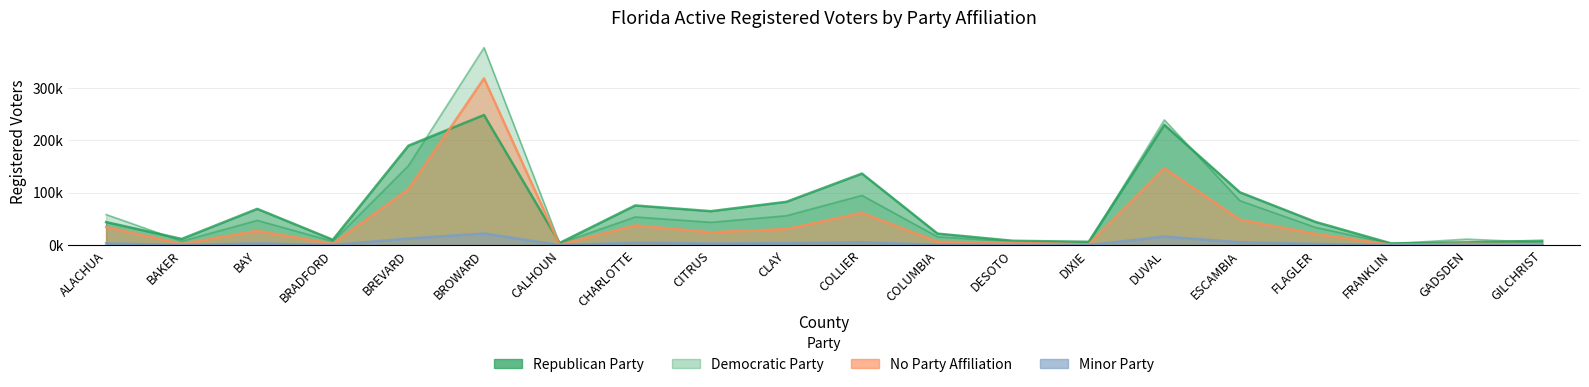

The Florida Democratic Party series shows 0.4 at FRANKLIN. True or false?

False